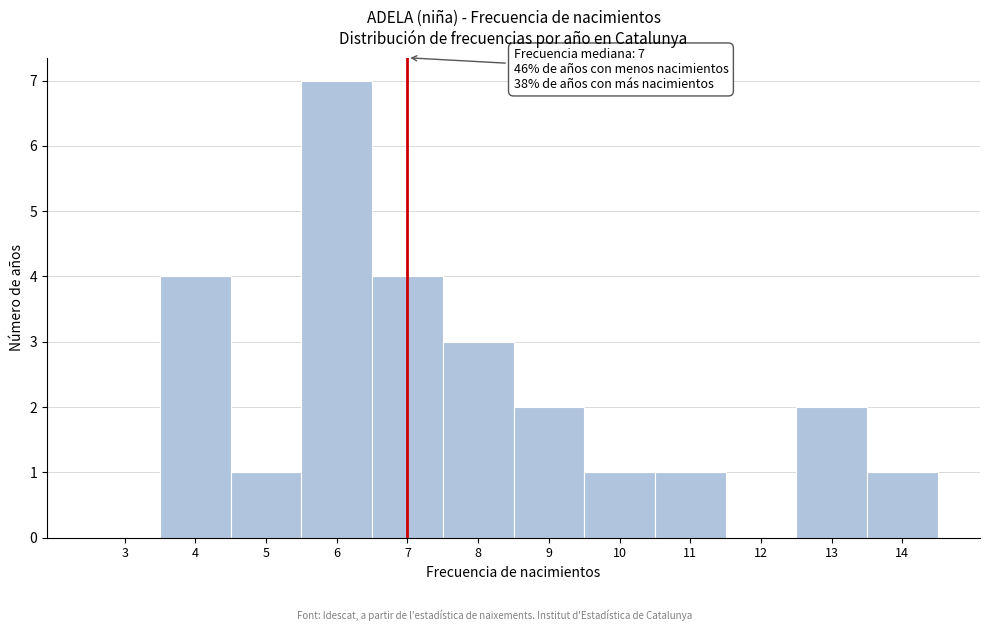

Over which range of the x-axis is the bar tallest?

5.5 to 6.5